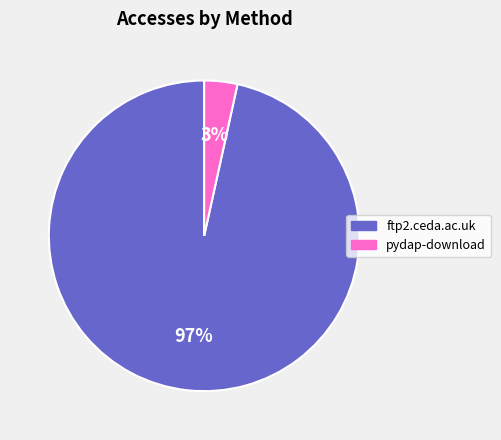

To the nearest percent, what portion does pydap-download represent?

3%